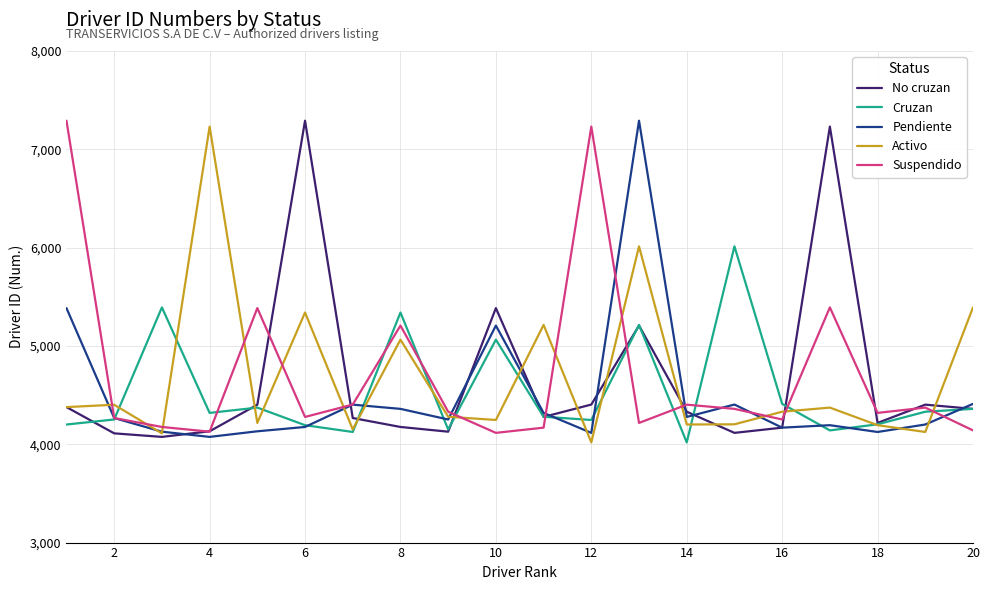

What is the greatest value displayed?

7291